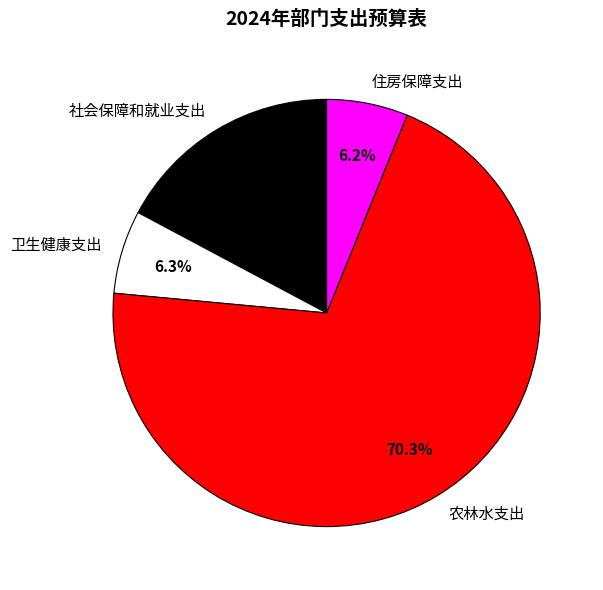

Count the number of slices in the pie.

4